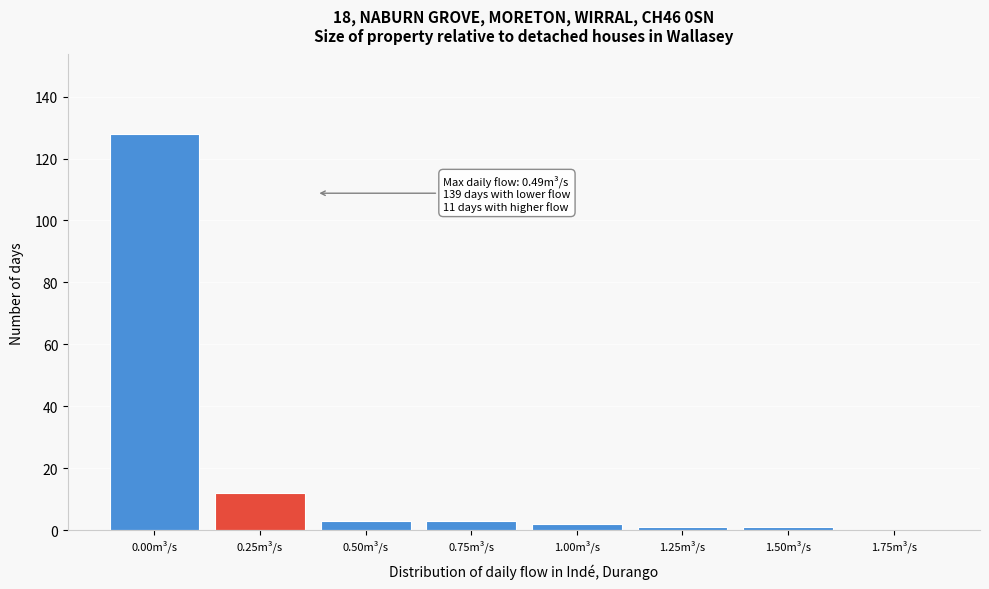

Reading left to right, what are all the values shown in this chart?

0.00m³/s=128	0.25m³/s=12	0.50m³/s=3	0.75m³/s=3	1.00m³/s=2	1.25m³/s=1	1.50m³/s=1	1.75m³/s=0